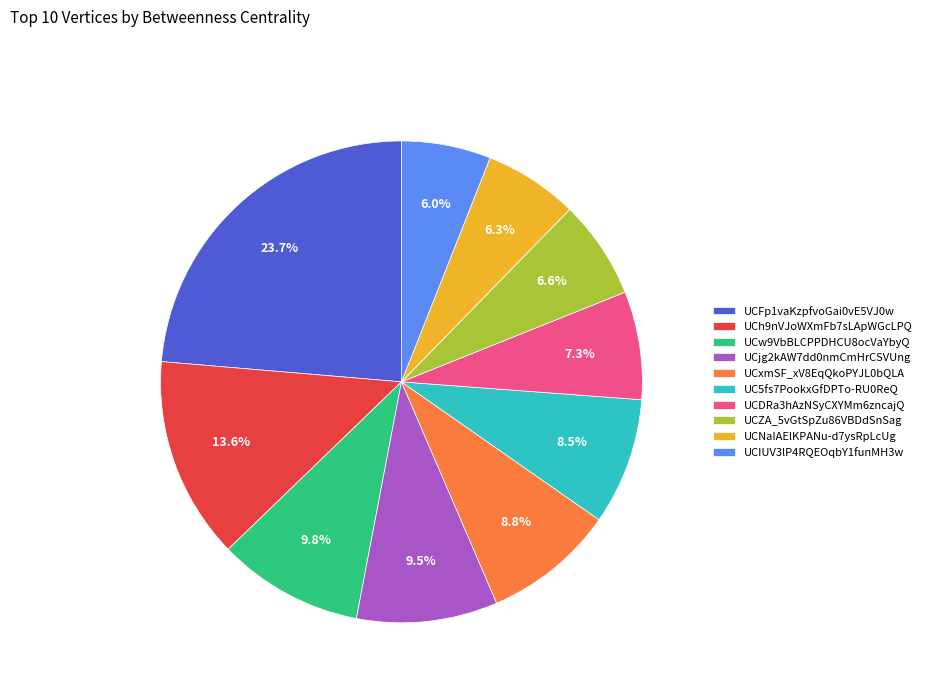

What is the largest slice in the pie chart?

UCFp1vaKzpfvoGai0vE5VJ0w